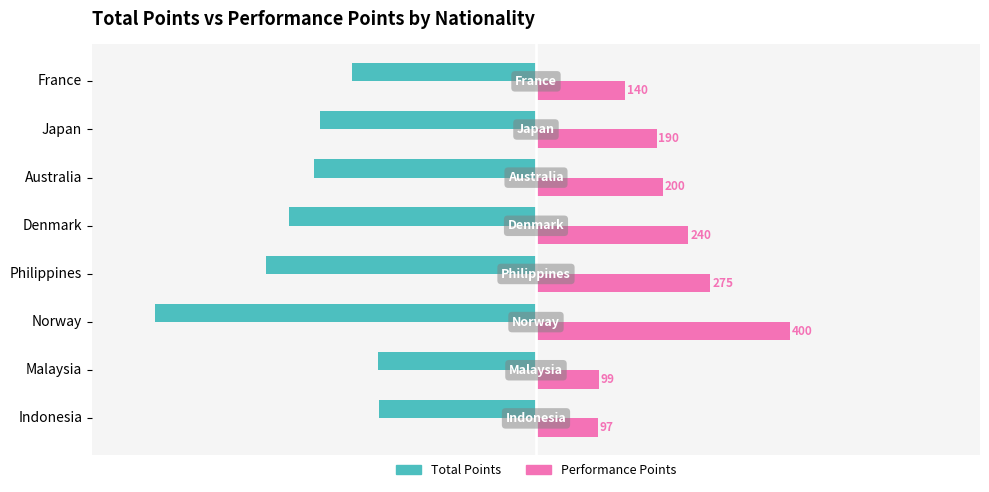

List the series in order of their overall mean, lowest first.

Total Points, Performance Points